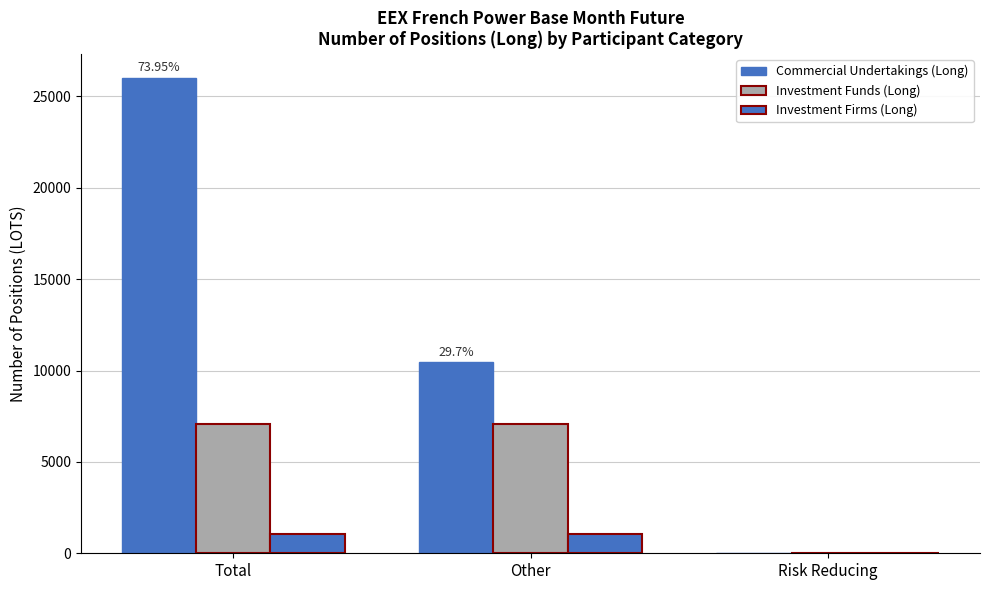

What is the approximate value of Investment Firms (Long) at Total?

1046.0